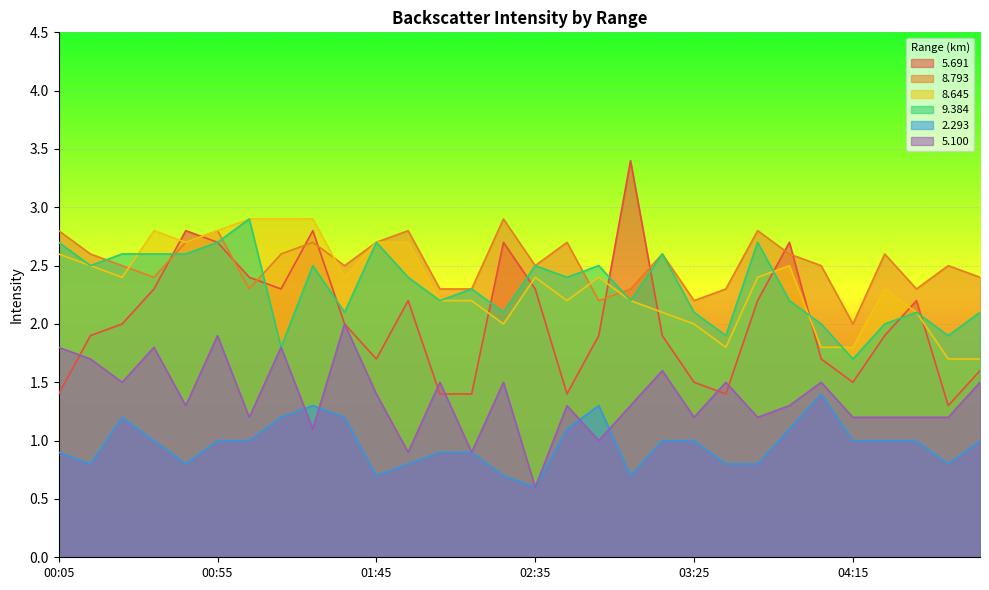

True or false:   8.645 has more than 1 points higher than both neighbors.

True